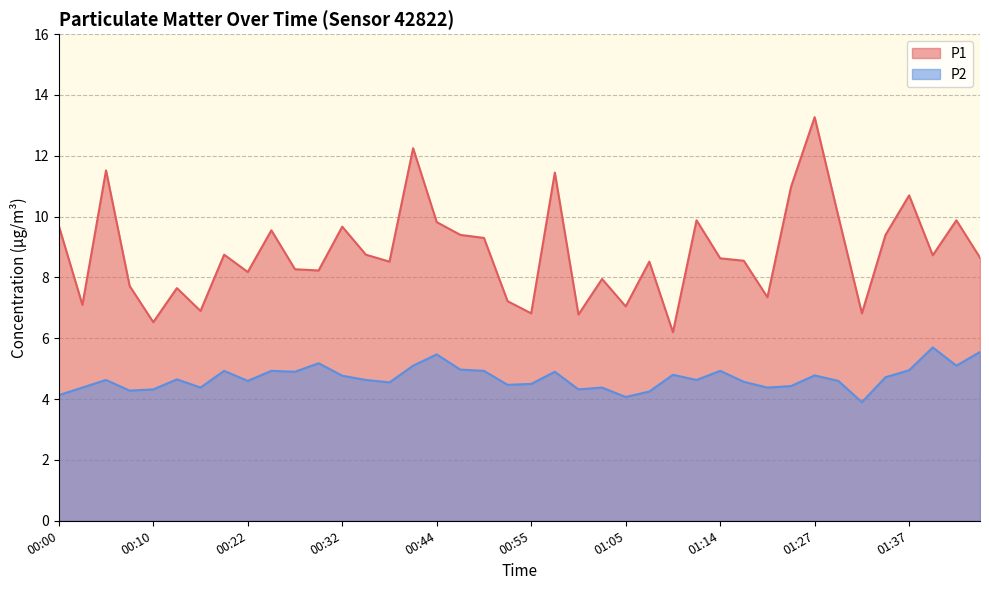

At which label is P2 closest to 4?

01:05